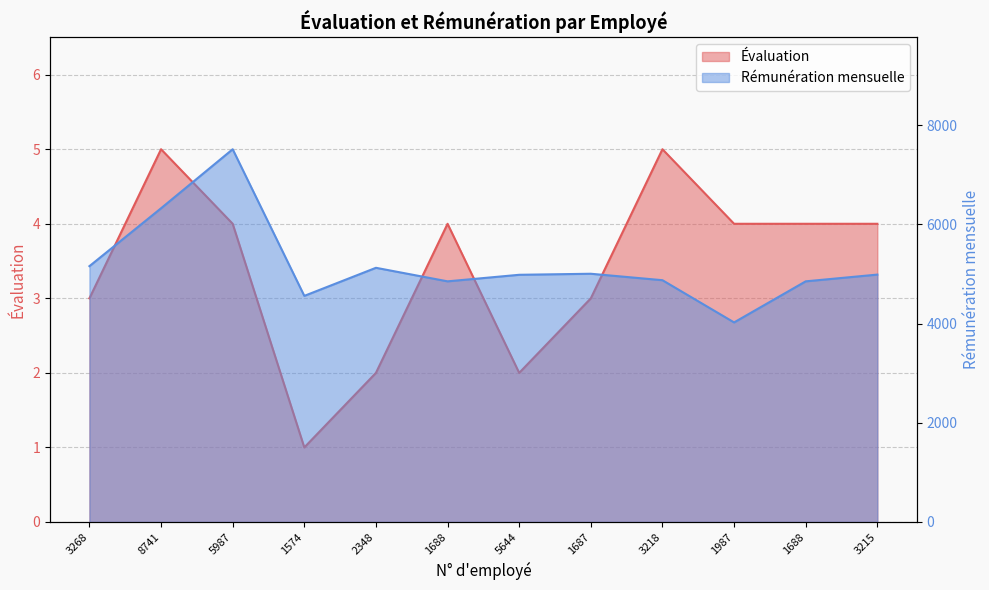

What is the highest value of the Évaluation series?

5